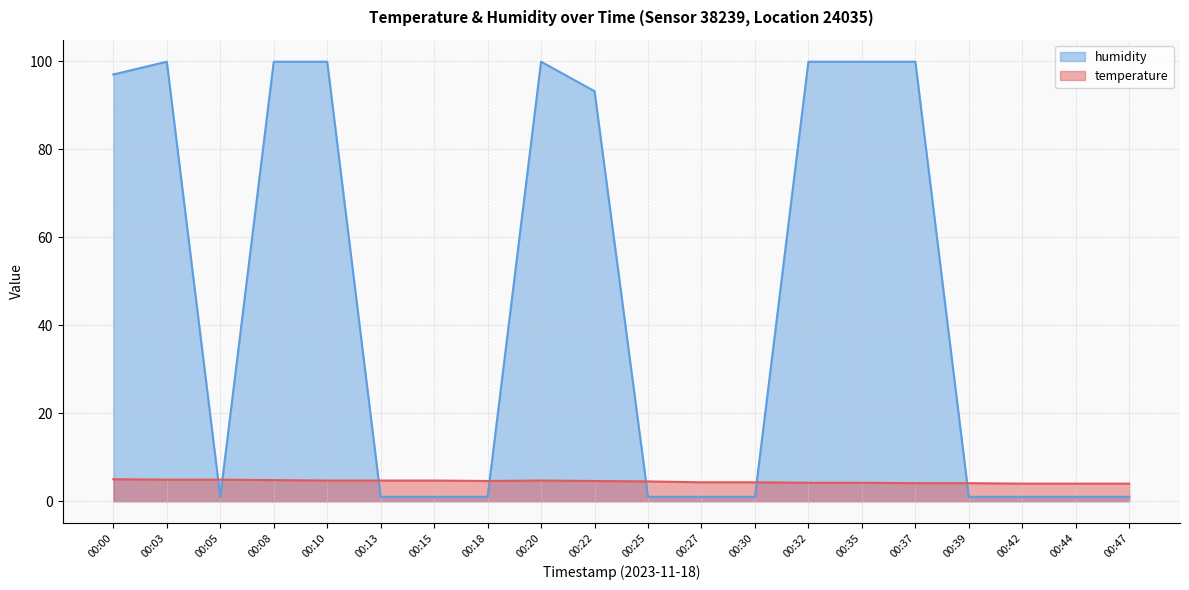

At which label does temperature reach its peak?

00:00